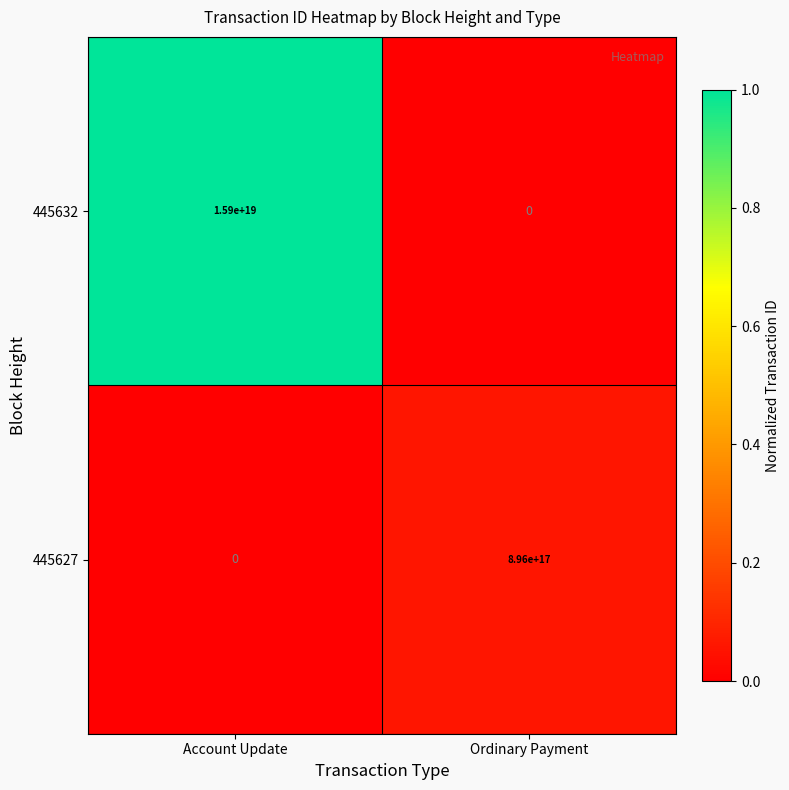

Which series has the largest range (max minus min)?

445632